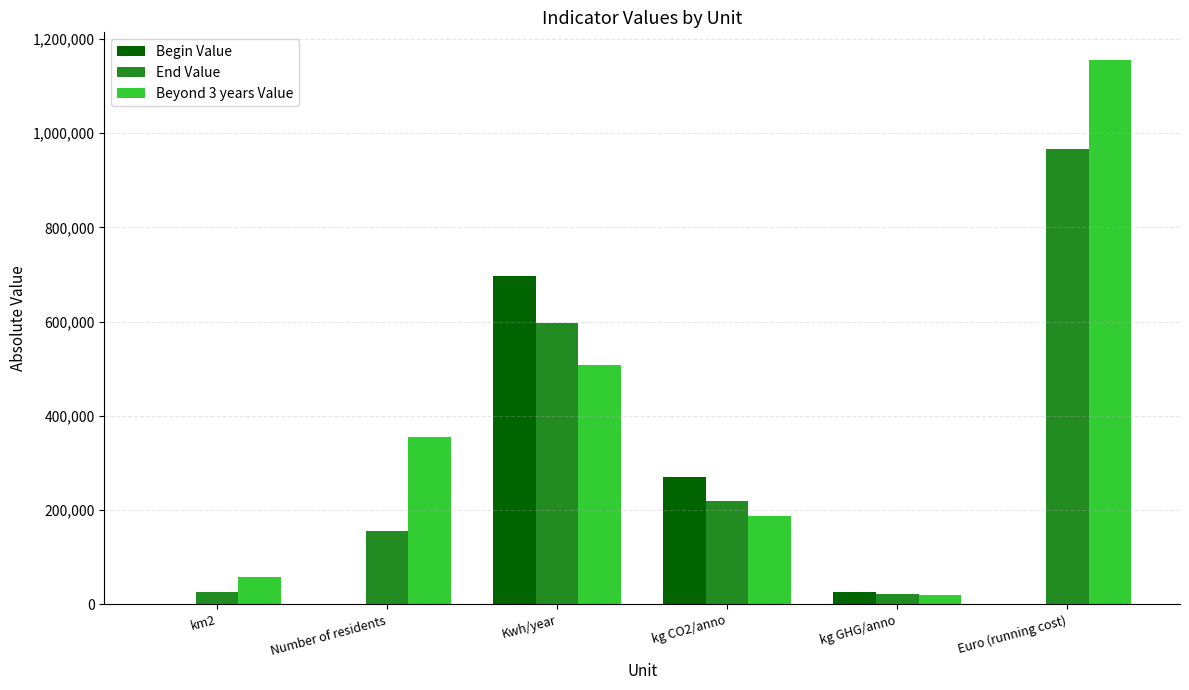

At which category is the sum across all series the highest?

Euro (running cost)